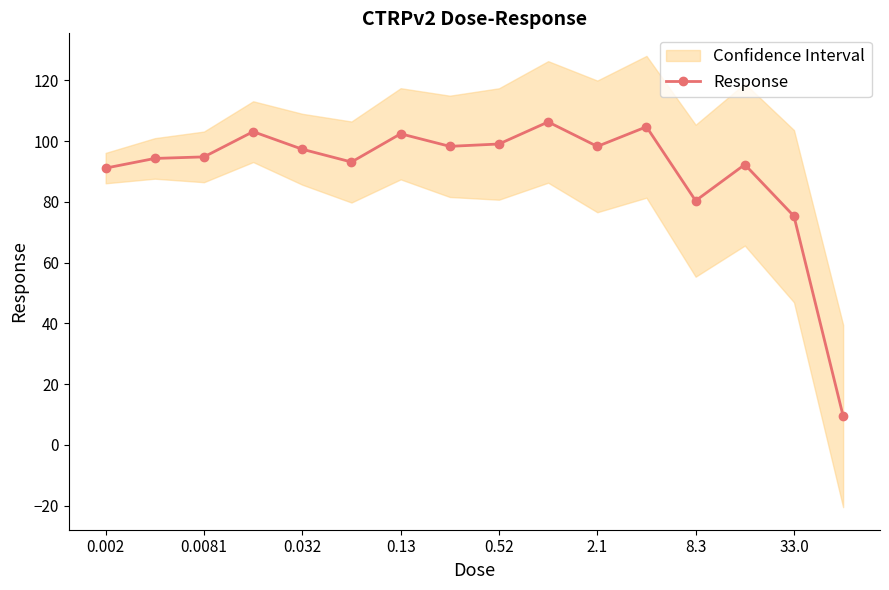

Where is Response nearest to the value 57?

33.0